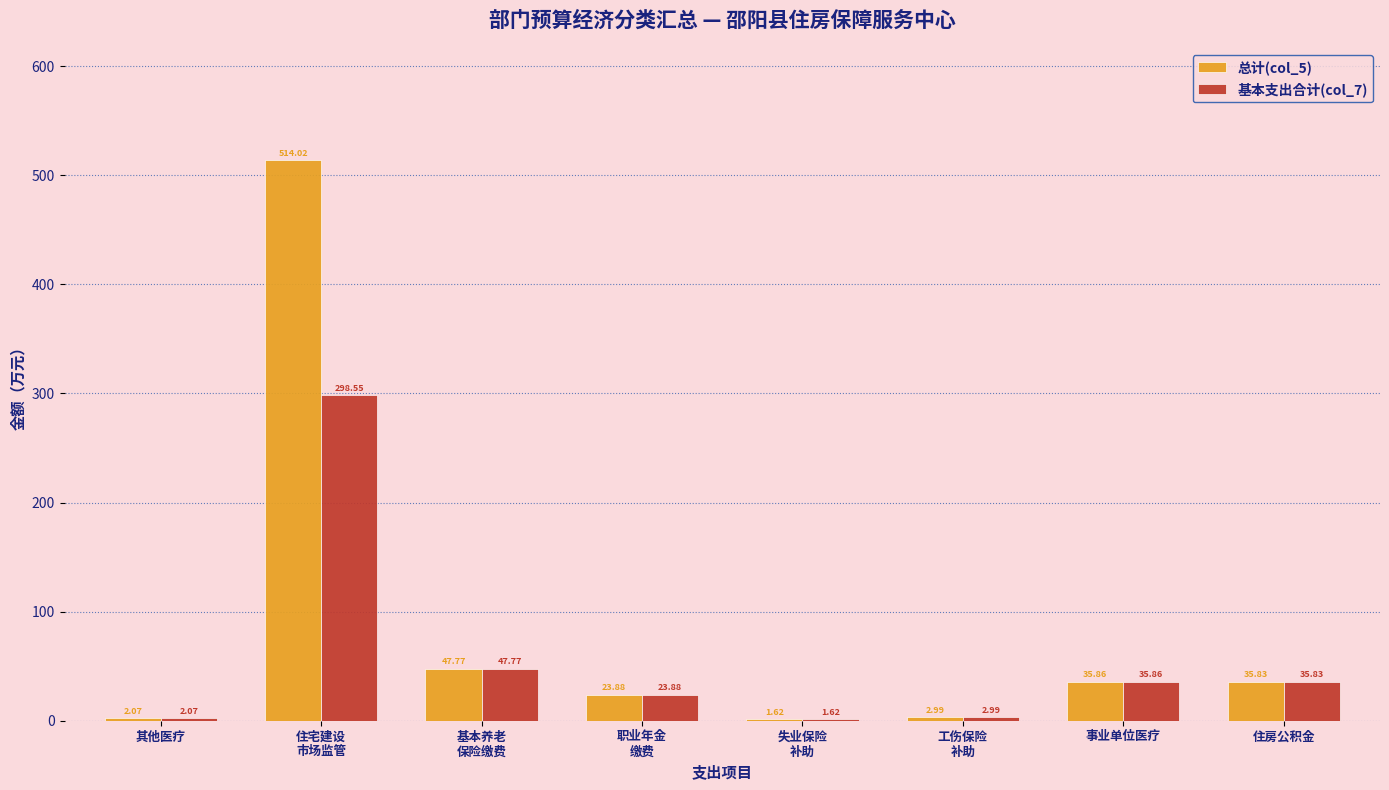

Which series has the largest total across all categories?

总计(col_5)